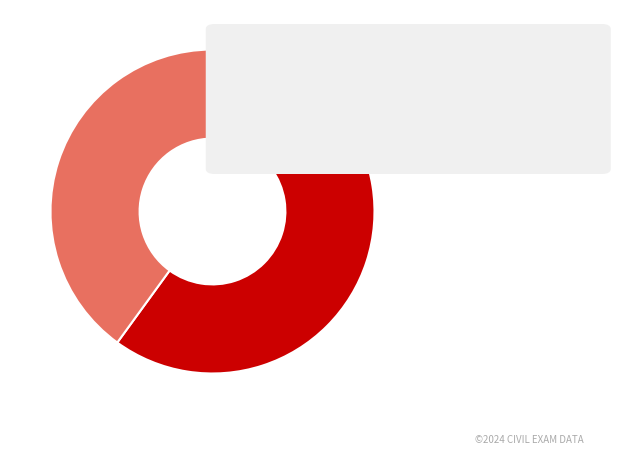

Does any single category account for the majority?

Yes